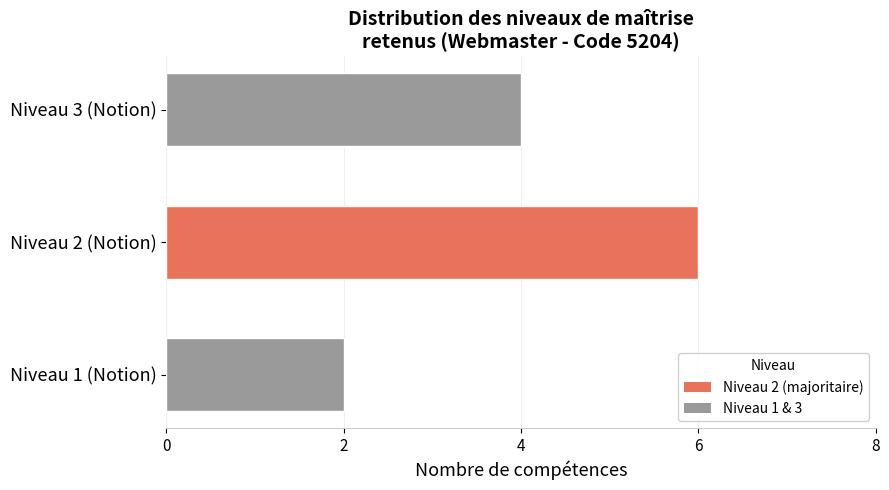

How many values are between 2 and 6?

3